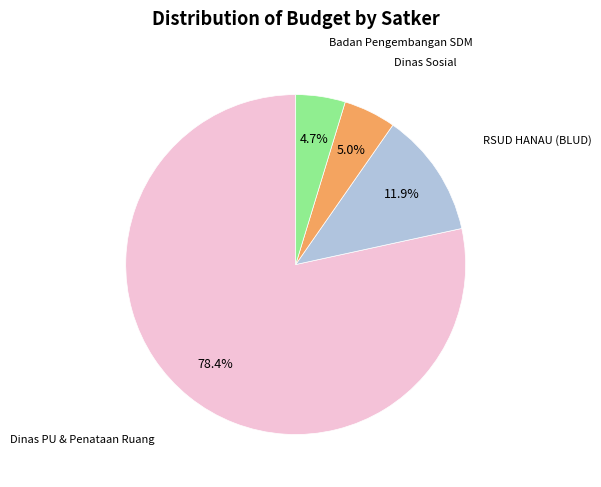

Does any single category account for the majority?

Yes